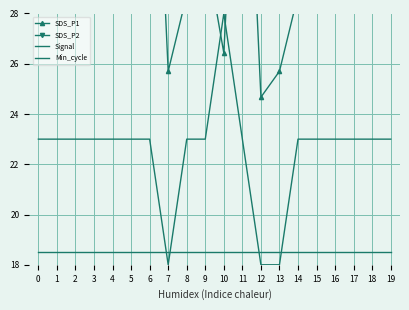

How many distinct data groups are displayed?

4